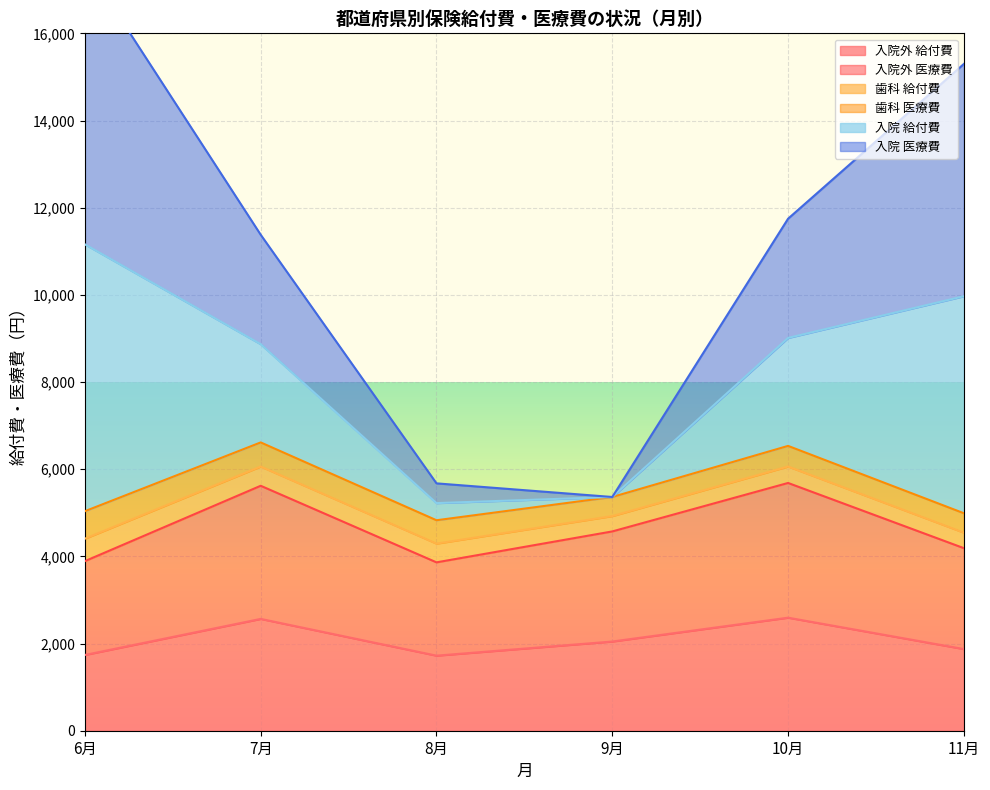

Is it true that 入院外 医療費 equals 1205.2 at 9月?

False